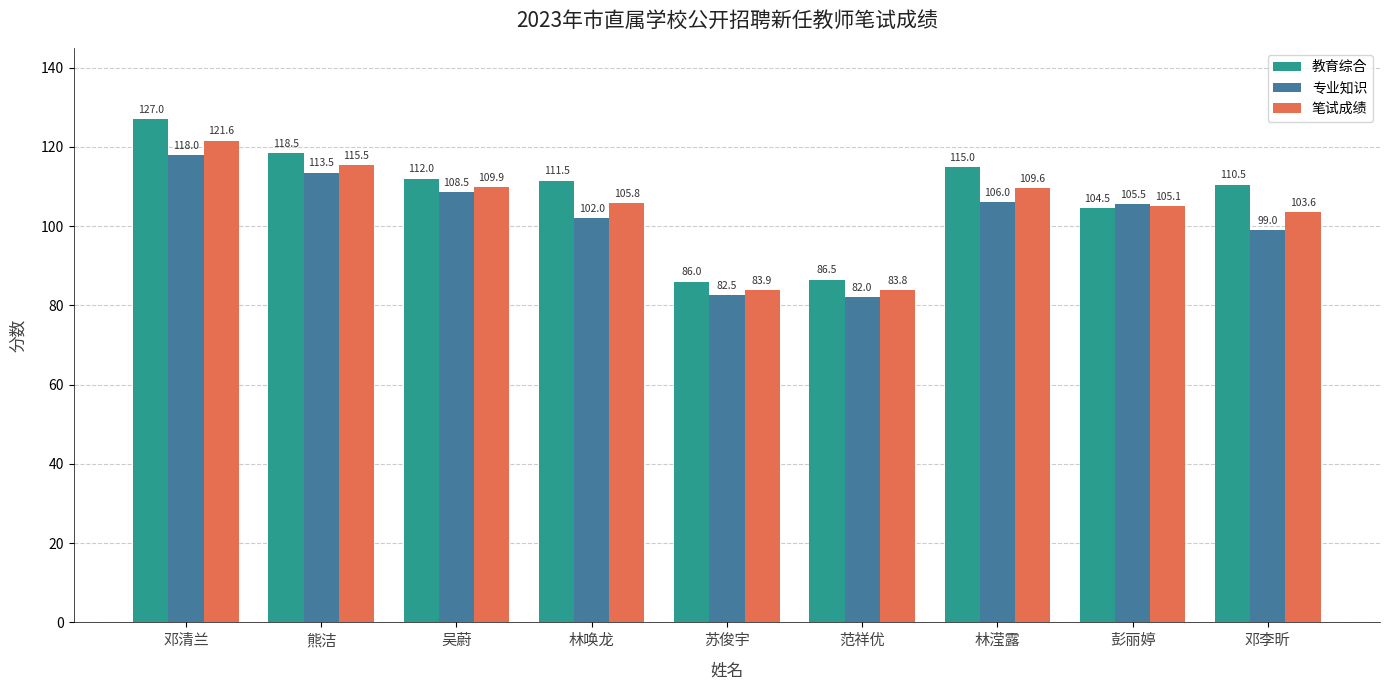

What is the value of the 笔试成绩 bar at the 9th from the left?

103.6